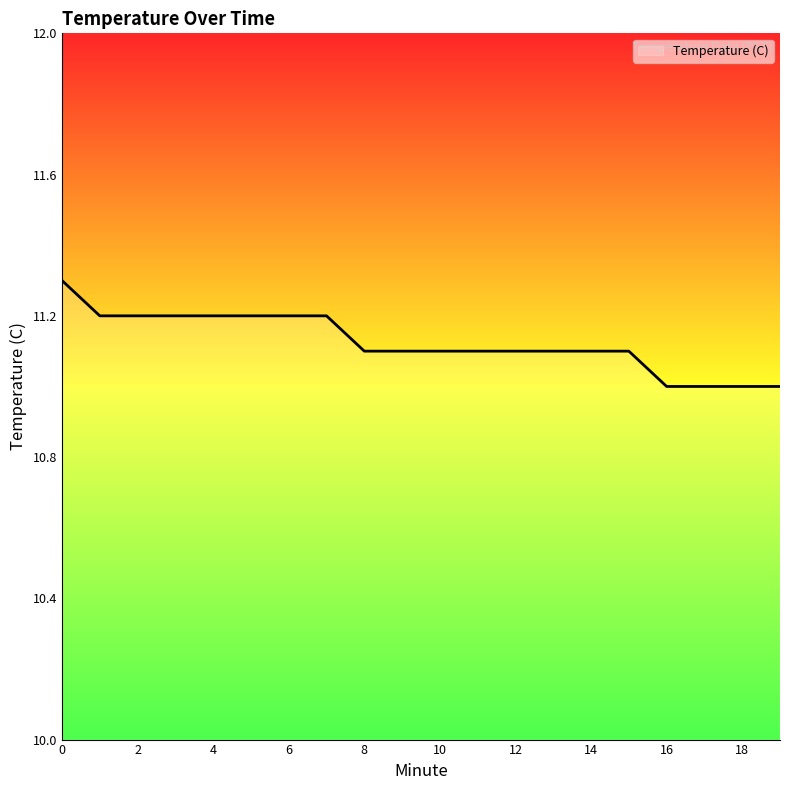

What is the difference between the maximum and minimum values?

0.3